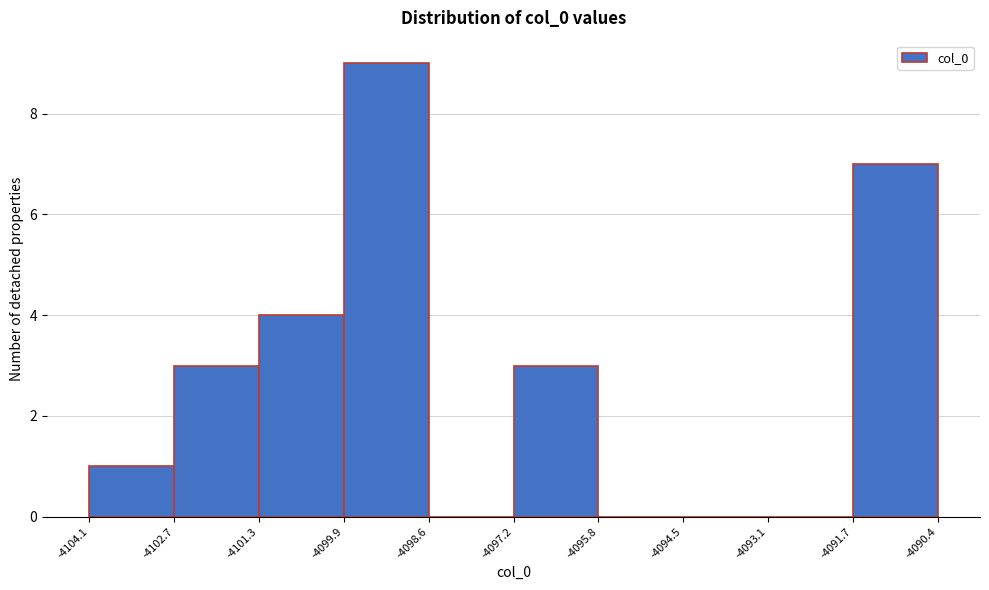

Over which range of the x-axis is the bar tallest?

-4099.9 to -4098.6